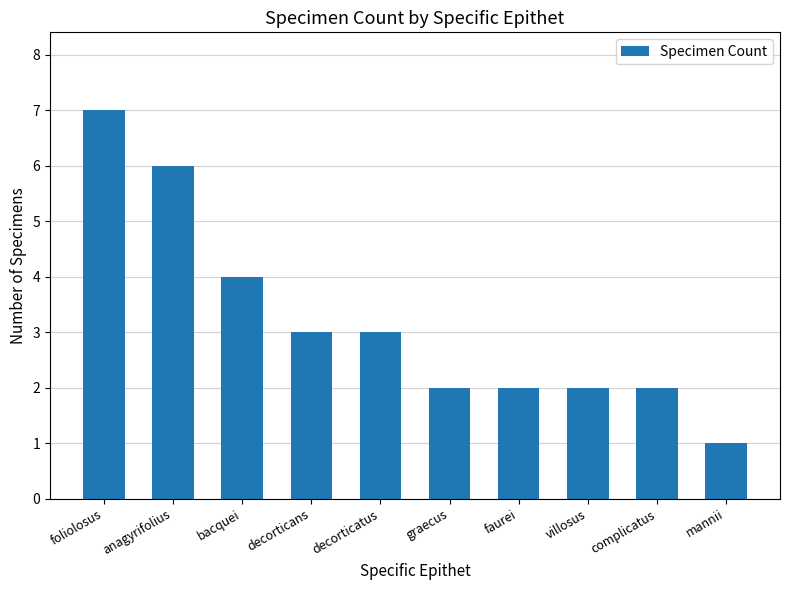

At which category does the chart reach its minimum across all series?

mannii